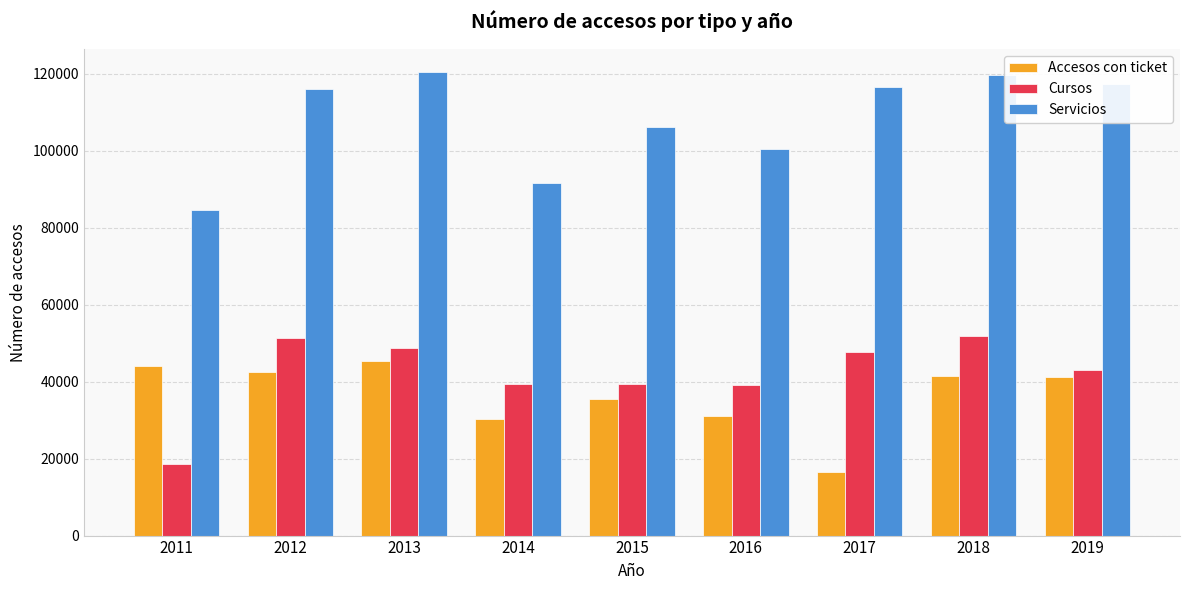

What is the spread (max minus min) of values at 2018?

78171